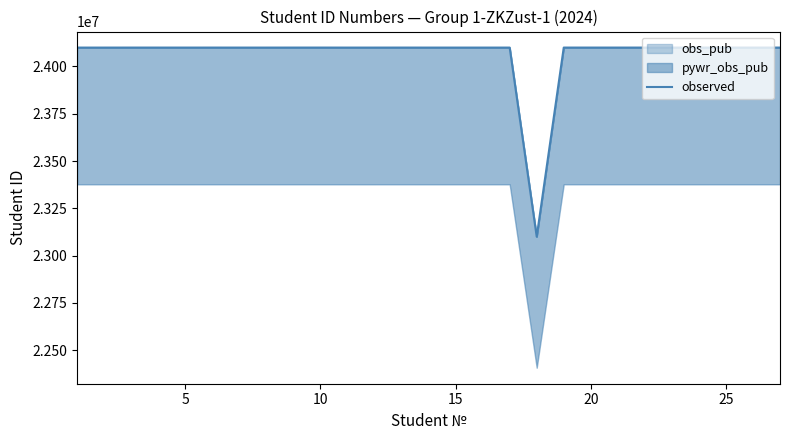

How many interior local peaks (higher than both neighbors) does the data have?

8